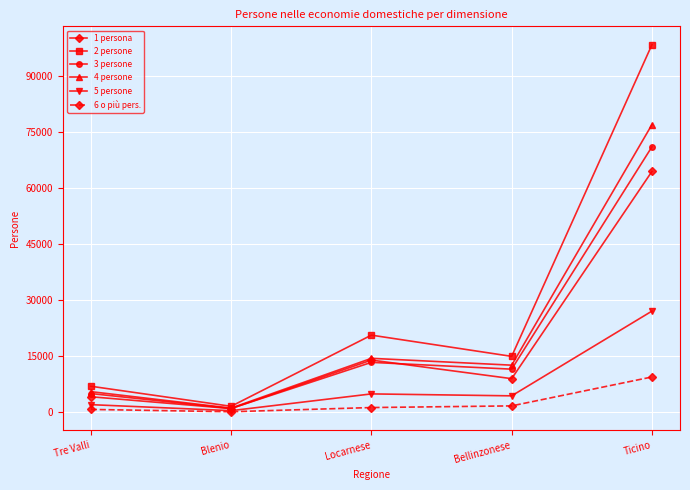

How many interior local valleys does the 2 persone series have?

2